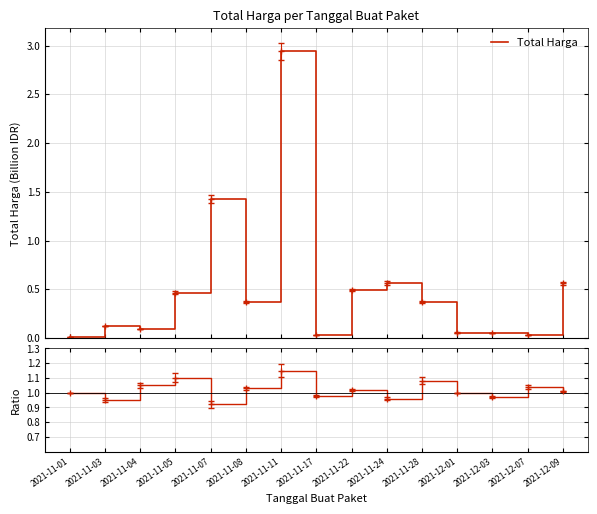

Reading right to left, list all the values displayed in this chart.

Total Harga: 2021-12-09=0.6	2021-12-07=0.0	2021-12-03=0.1	2021-12-01=0.1	2021-11-28=0.4	2021-11-24=0.6	2021-11-22=0.5	2021-11-17=0.0	2021-11-11=2.9	2021-11-08=0.4	2021-11-07=1.4	2021-11-05=0.5	2021-11-04=0.1	2021-11-03=0.1	2021-11-01=0.0
Ratio: 2021-12-09=1.0	2021-12-07=1.0	2021-12-03=1.0	2021-12-01=1.0	2021-11-28=1.1	2021-11-24=1.0	2021-11-22=1.0	2021-11-17=1.0	2021-11-11=1.1	2021-11-08=1.0	2021-11-07=0.9	2021-11-05=1.1	2021-11-04=1.1	2021-11-03=0.9	2021-11-01=1.0